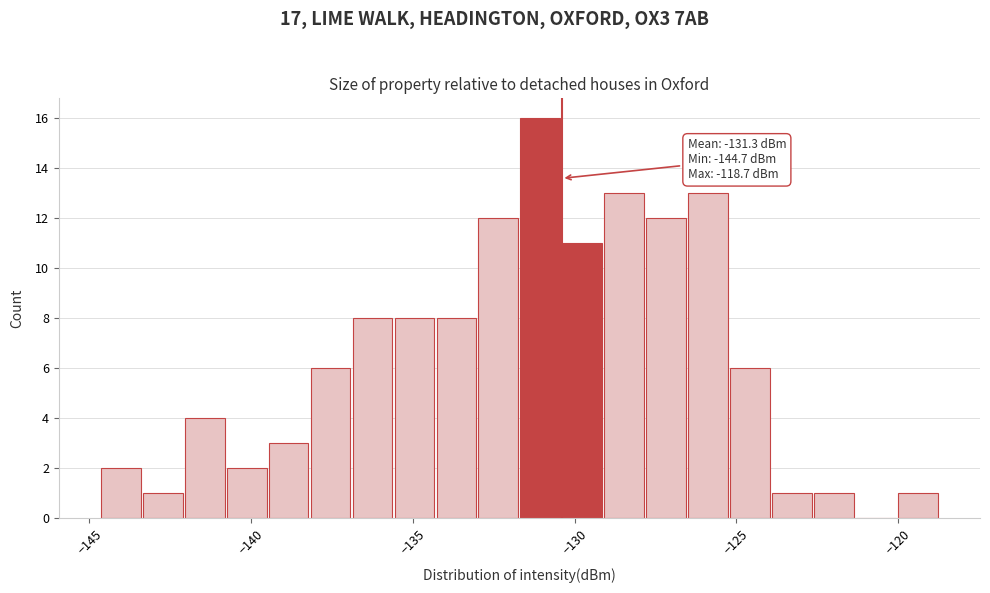

Around what value on the x-axis is the tallest bar? Give the approximate position of its centre, as read against the axis.

-131.0